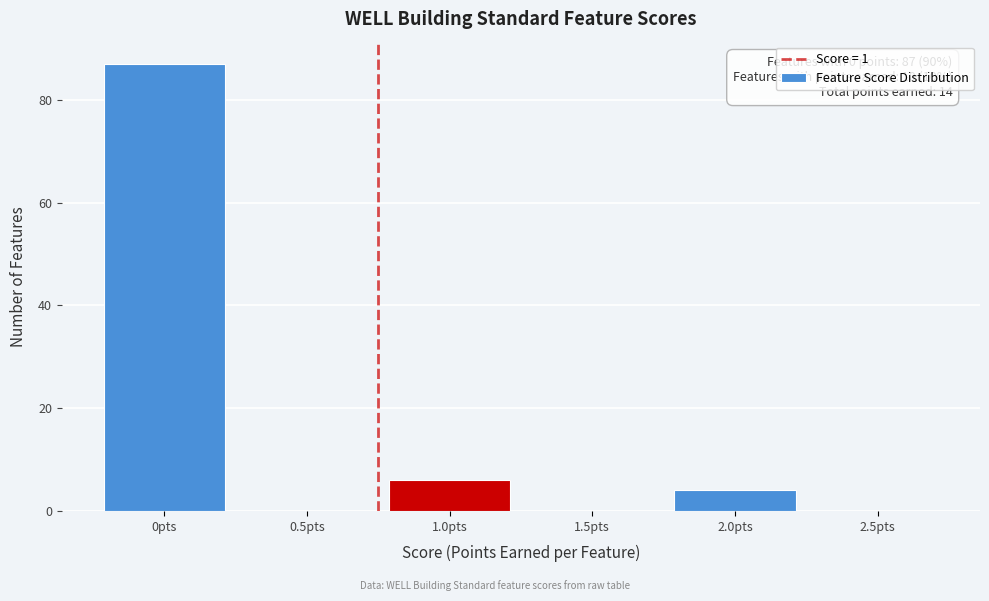

Reading left to right, list all the values displayed in this chart.

0pts=87	0.5pts=0	1.0pts=6	1.5pts=0	2.0pts=4	2.5pts=0